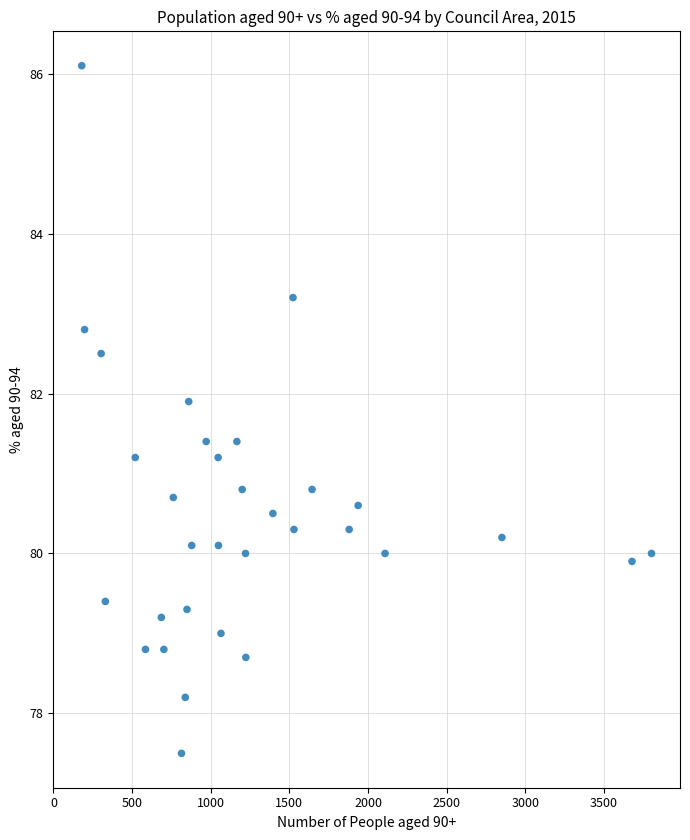

What is the range of Y values (max minus min)?

8.6